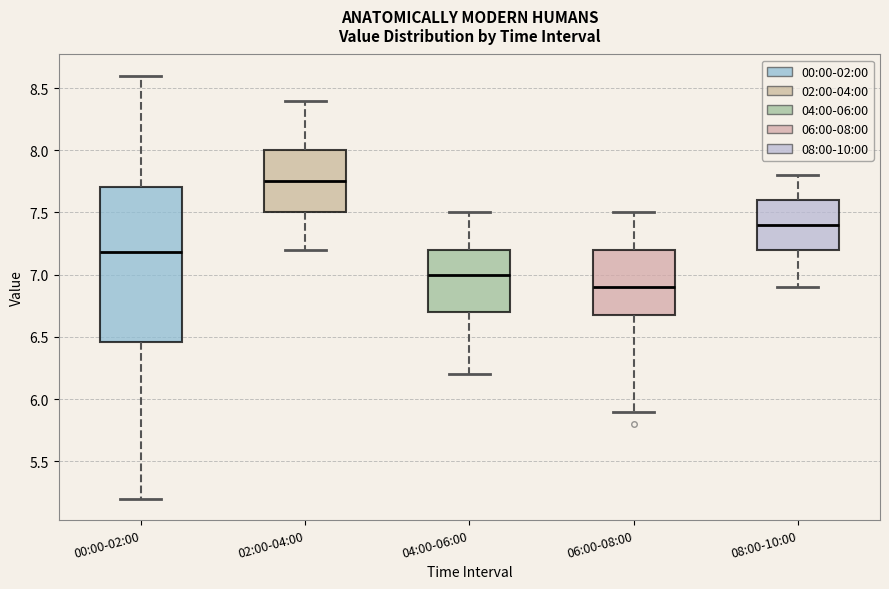

Which box has the lowest median line?

06:00-08:00